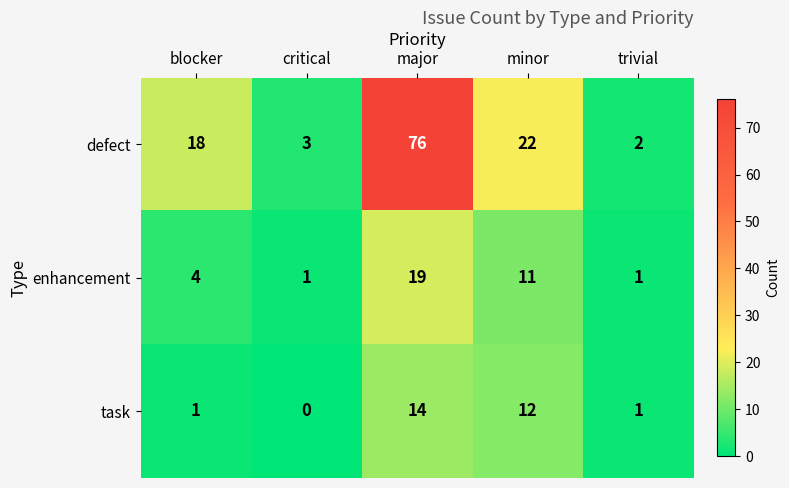

At which category is the sum across all series the highest?

major